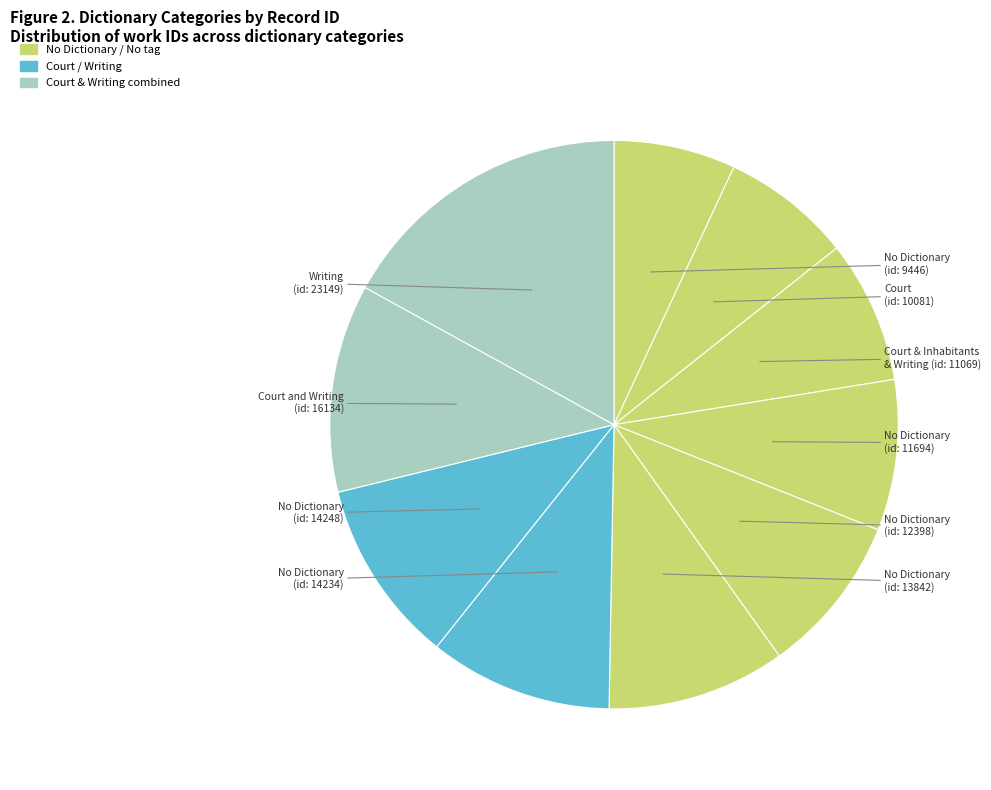

To the nearest percent, what is the difference between the largest and smallest slice percentages?

10%